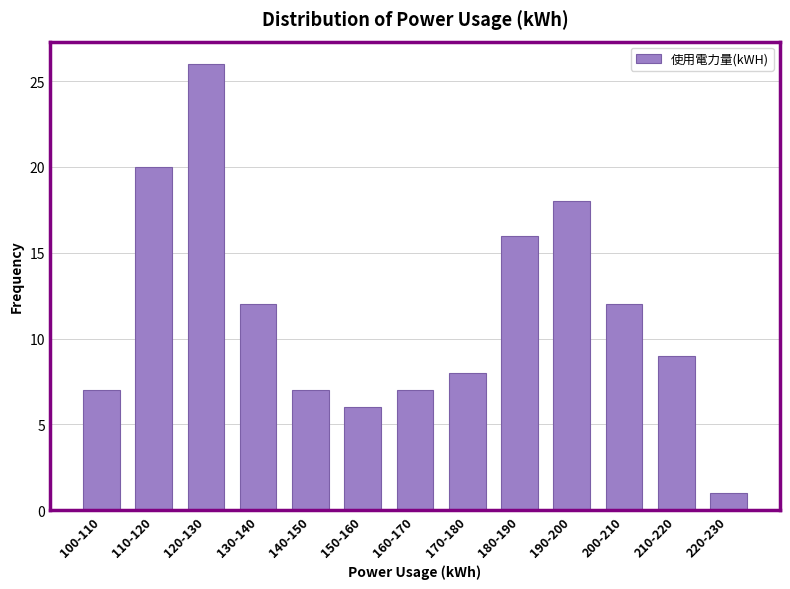

Reading right to left, extract all data points from this chart.

220-230=1	210-220=9	200-210=12	190-200=18	180-190=16	170-180=8	160-170=7	150-160=6	140-150=7	130-140=12	120-130=26	110-120=20	100-110=7